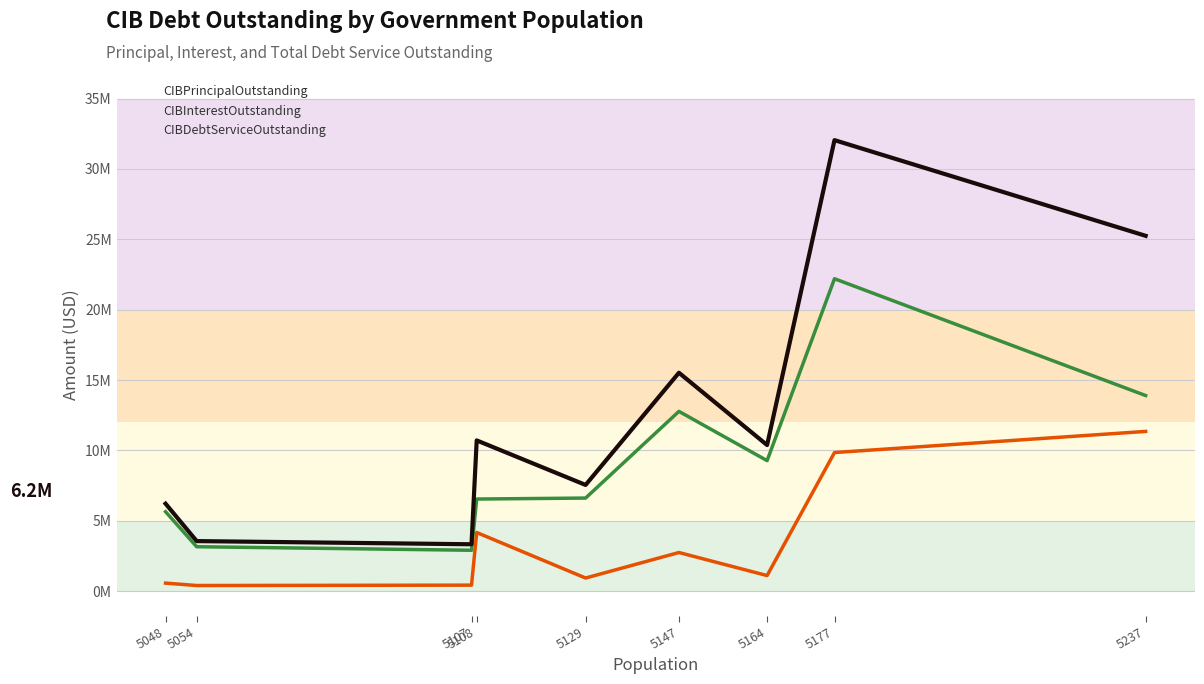

What is the difference between the maximum and second lowest values in the CIBInterestOutstanding series?

10924368.3